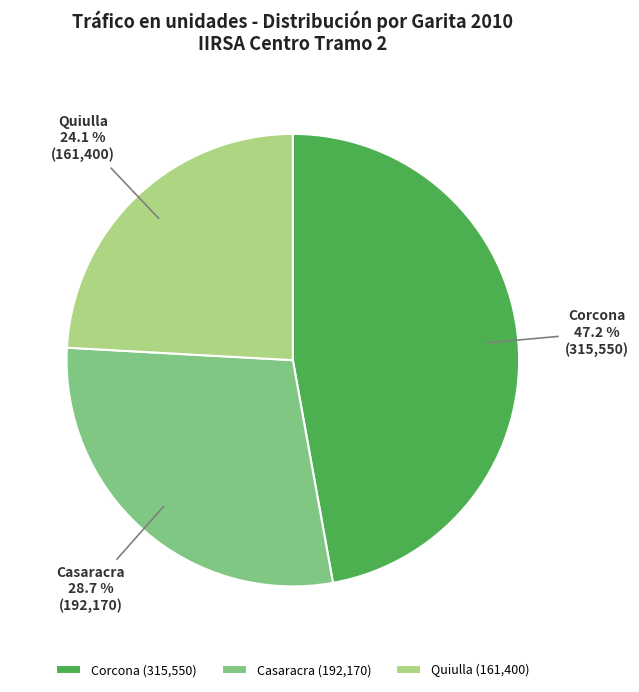

How much of the chart is everything except Quiulla?

75.9%